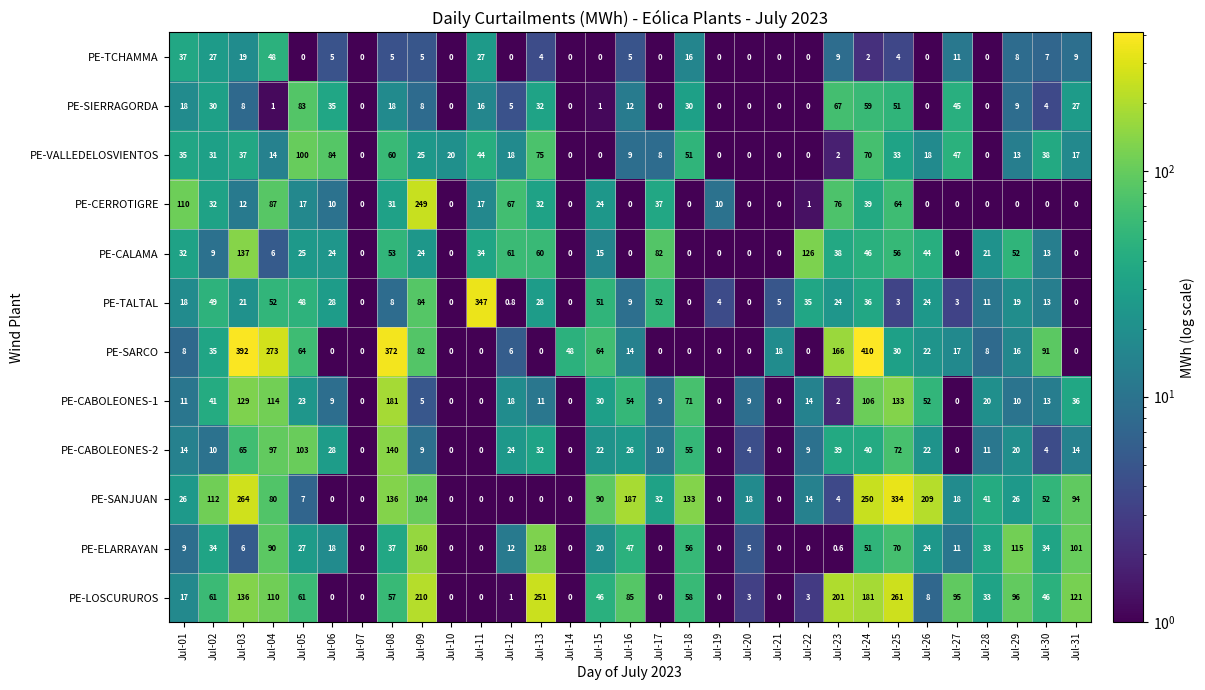

What is the difference between the highest and lowest values at Jul-25?

331.0